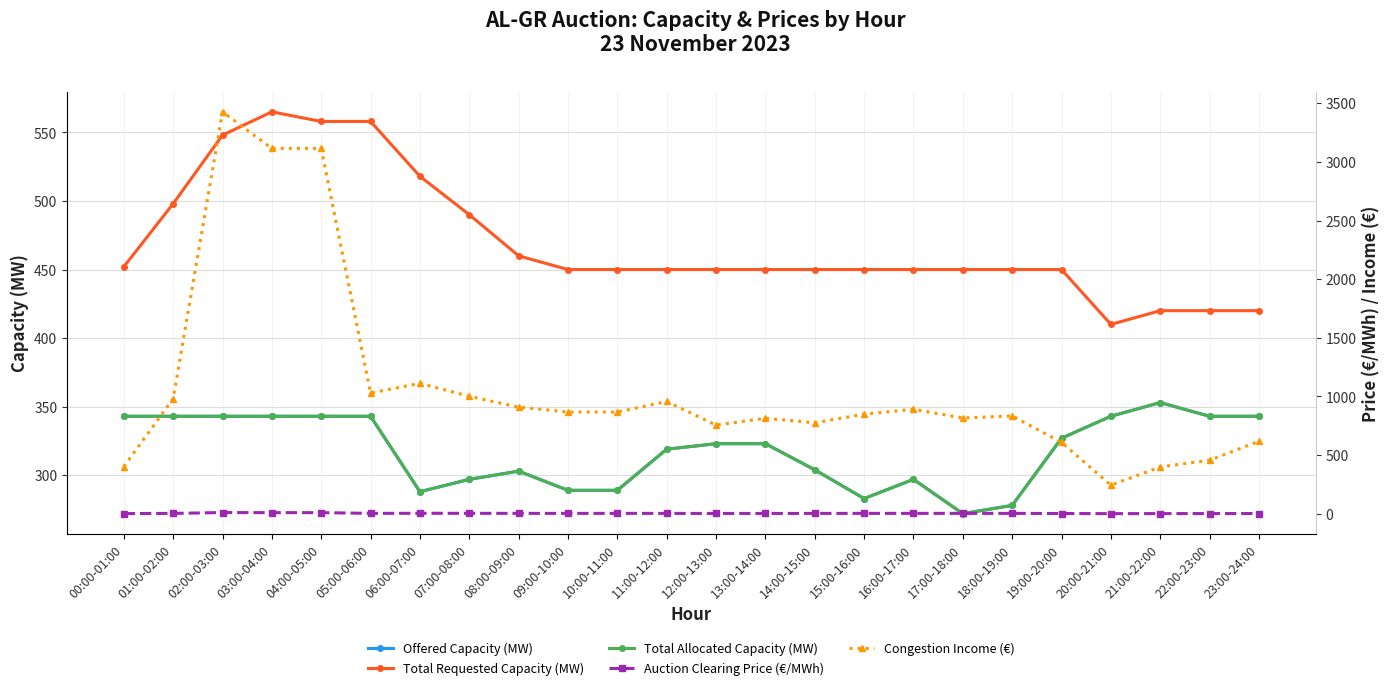

In Auction Clearing Price (€/MWh), how many points are higher than both neighbors (excluding endpoints)?

2